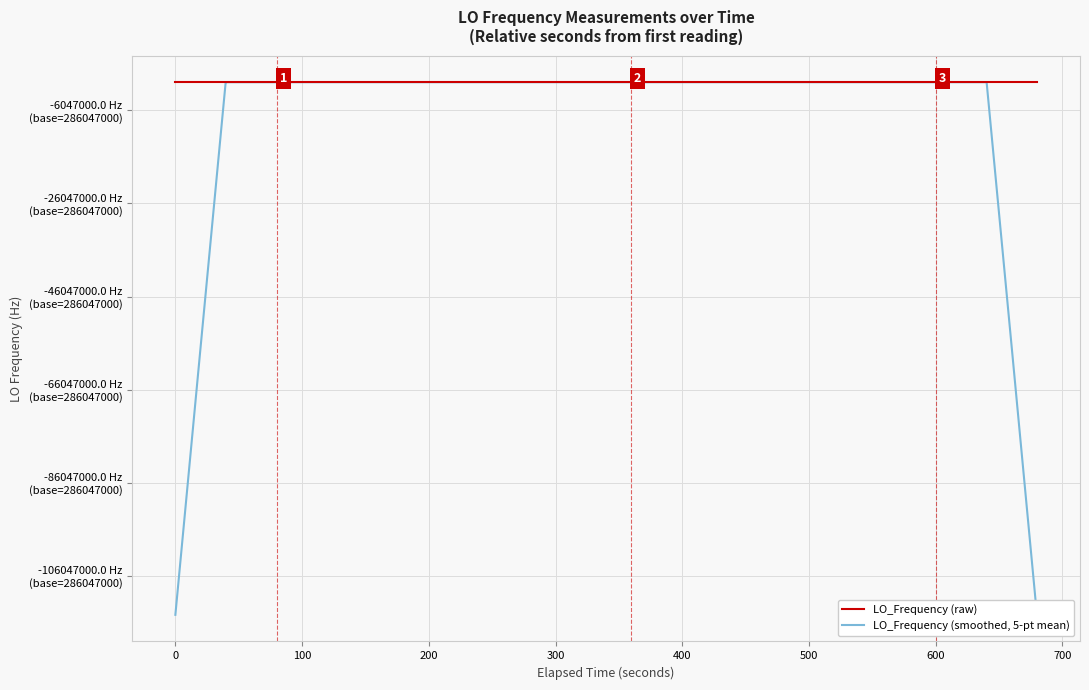

Which series ends up on top after the final intersection of LO_Frequency (raw) and LO_Frequency (smoothed, 5-pt mean)?

LO_Frequency (raw)